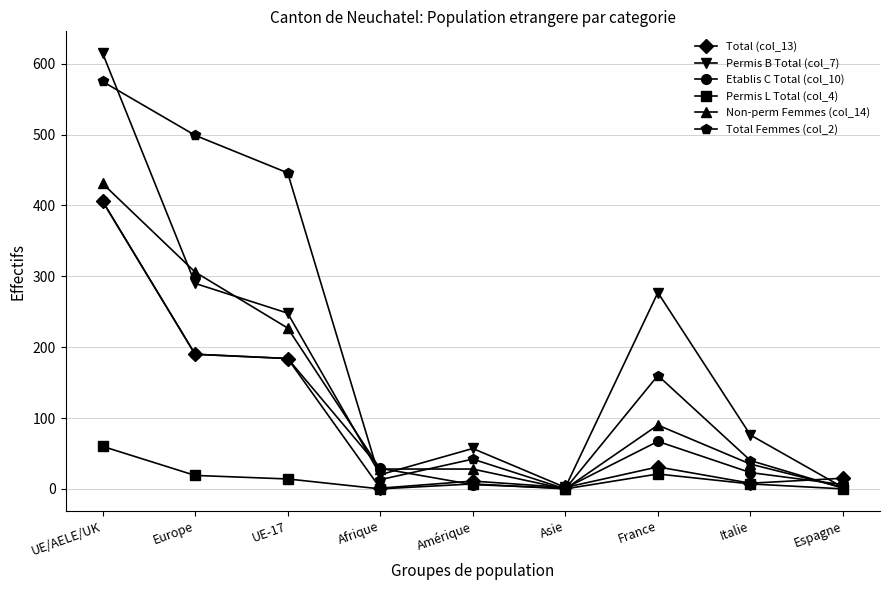

What is the lowest value of the Total (col_13) series?

1